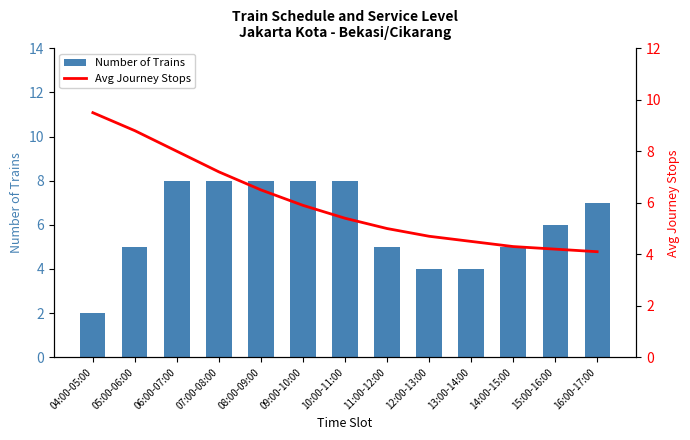

Reading right to left, transcribe all the data shown in this chart.

Number of Trains: 7.0	6.0	5.0	4.0	4.0	5.0	8.0	8.0	8.0	8.0	8.0	5.0	2.0
Avg Journey Stops: 4.1	4.2	4.3	4.5	4.7	5.0	5.4	5.9	6.5	7.2	8.0	8.8	9.5